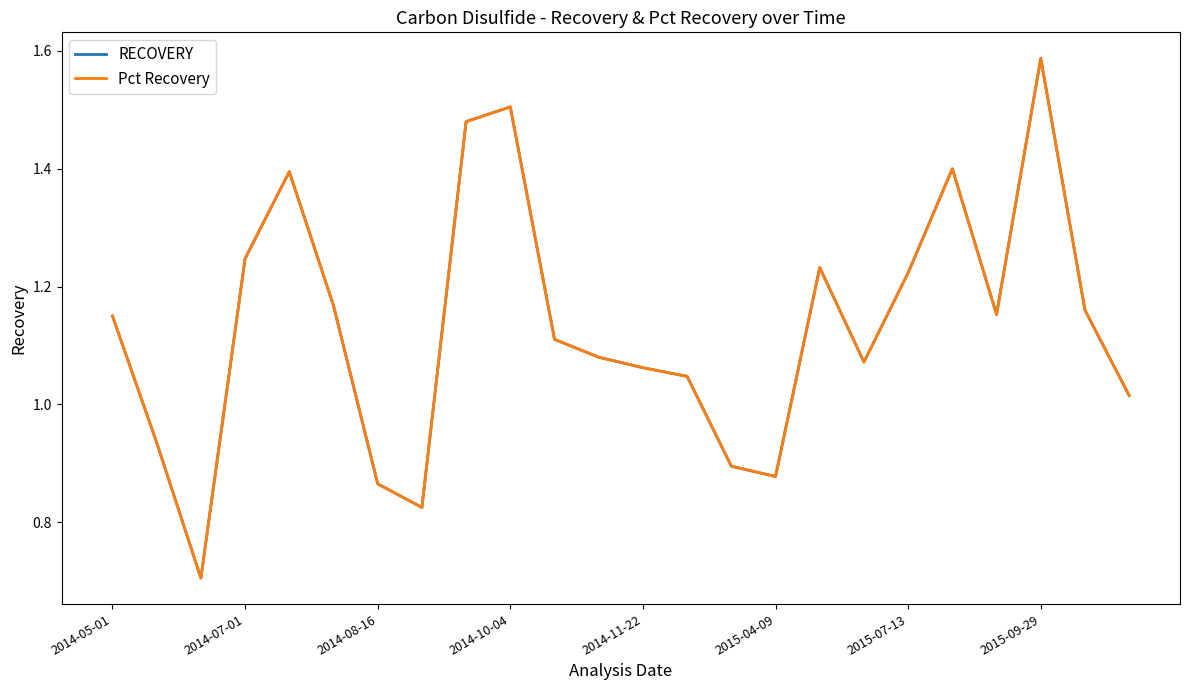

What are all the series names shown in the legend?

RECOVERY, Pct Recovery